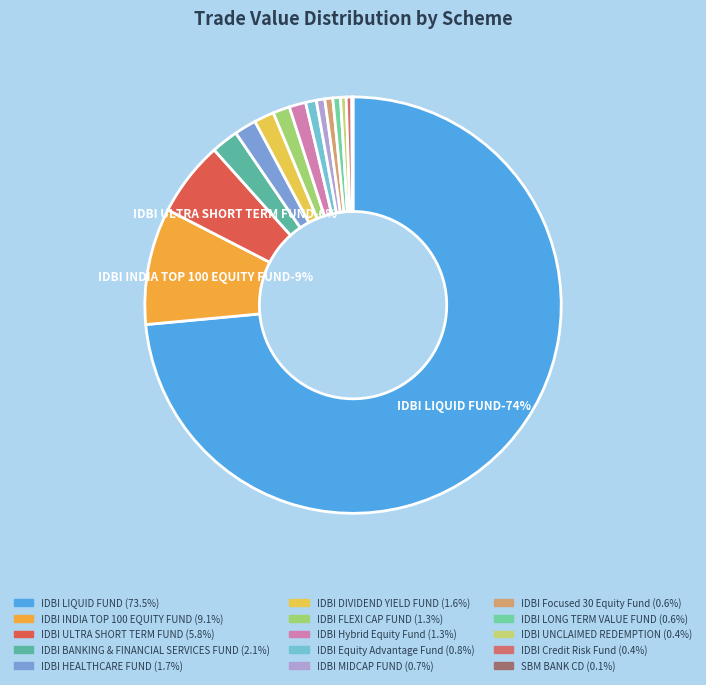

True or false: IDBI UNCLAIMED REDEMPTION accounts for 0% of the total.

True